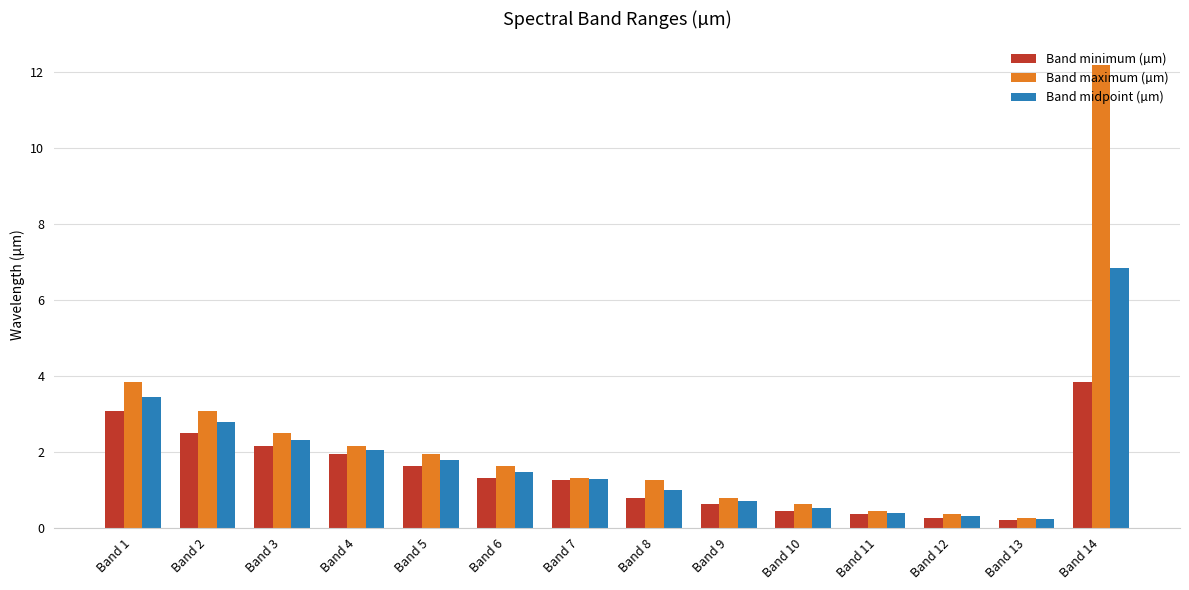

At how many categories does at least one series exceed 7?

1